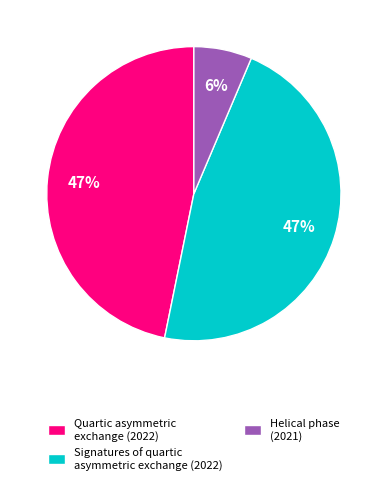

Does Signatures of quartic asymmetric exchange (2022) represent more than half of the total?

No